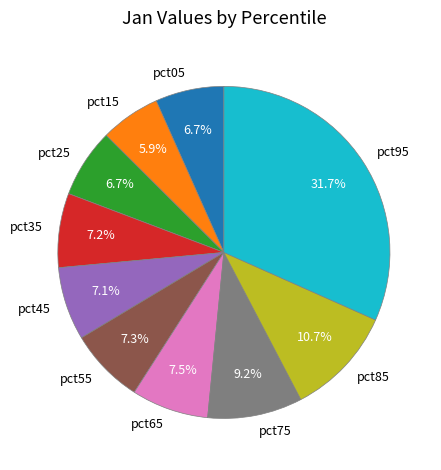

Count the number of slices in the pie.

10